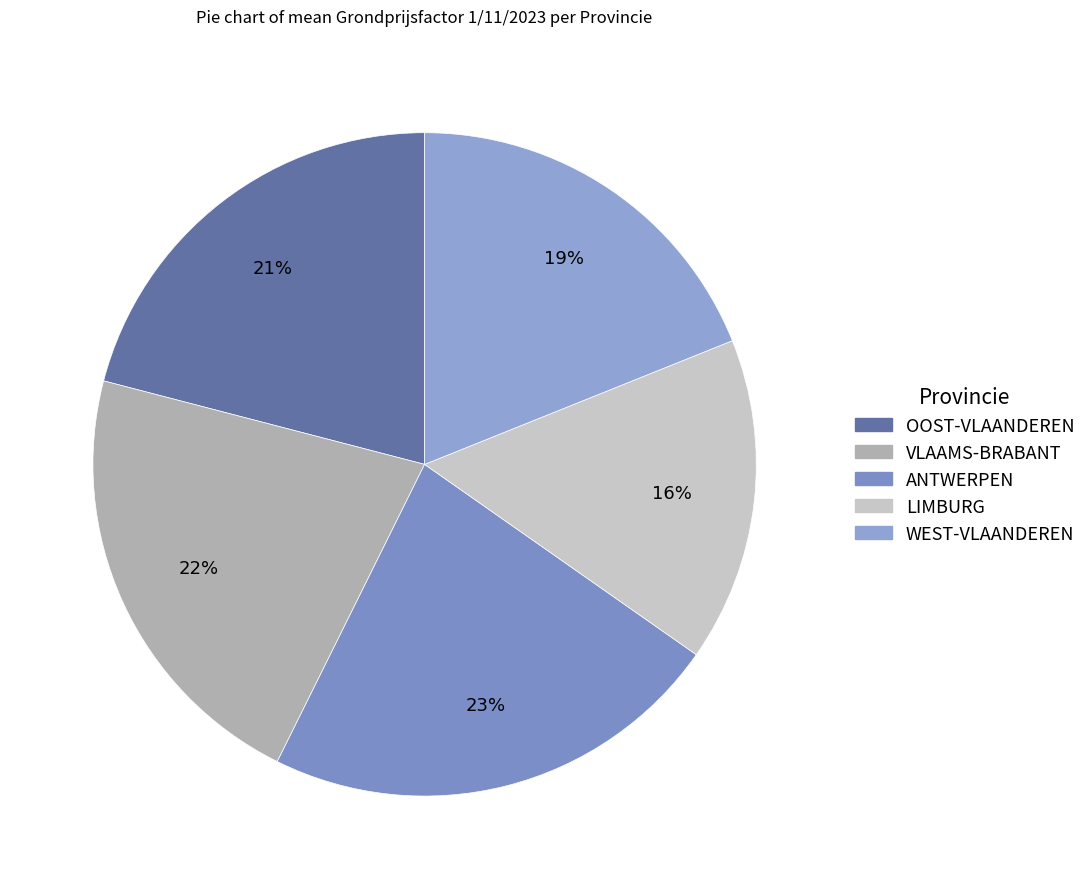

How many segments does this pie chart have?

5